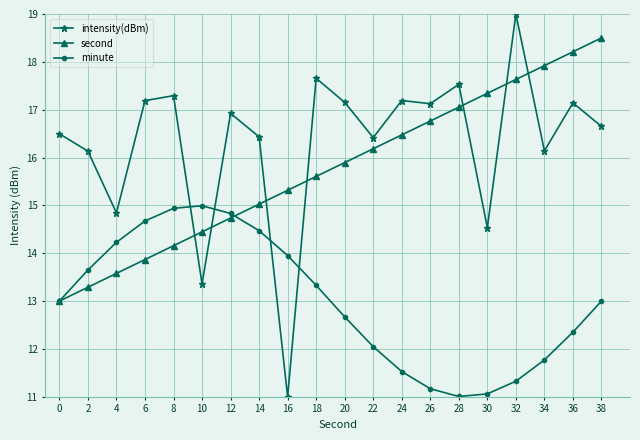

At which label does intensity(dBm) reach its peak?

32